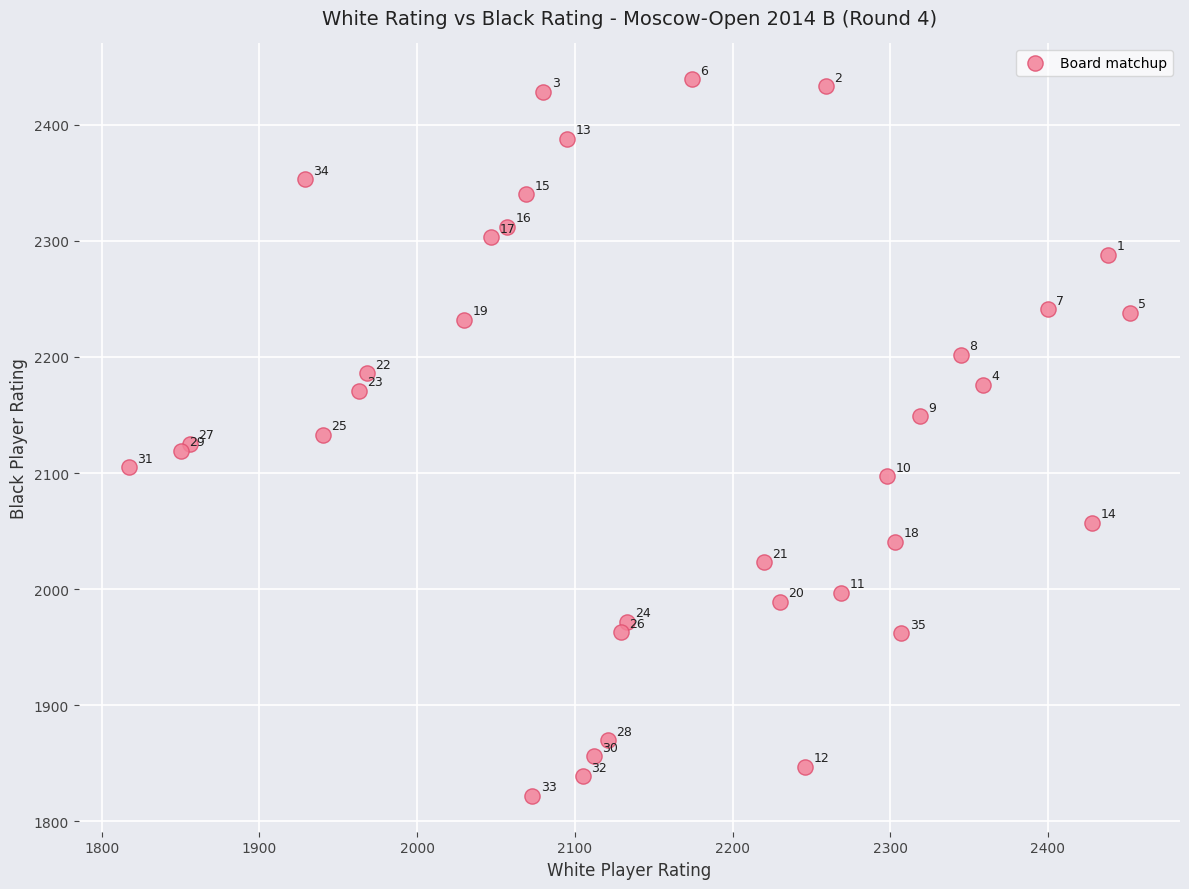

What Y value in the scatter plot is closest to 2130?

2133